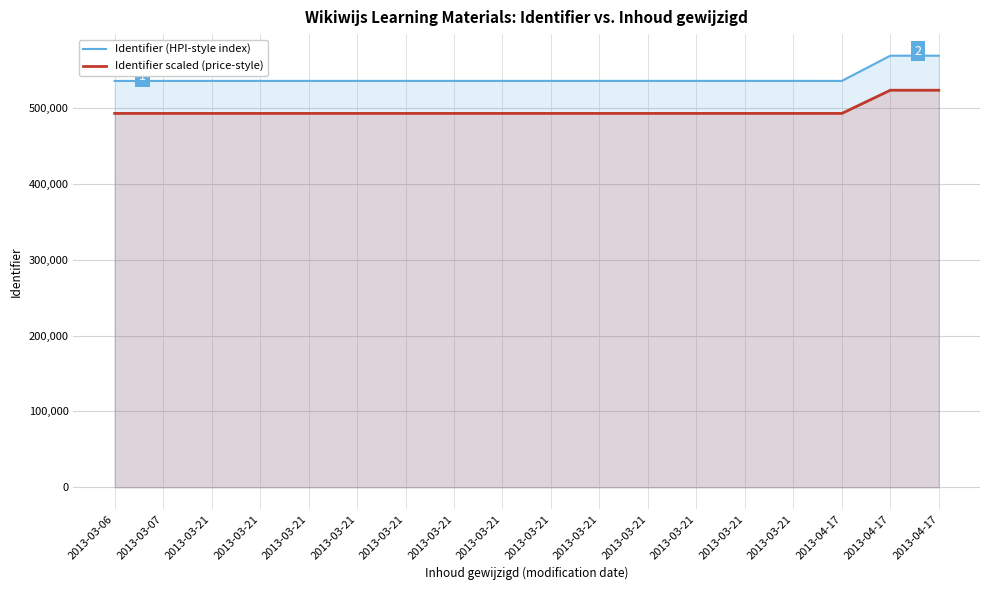

At how many categories does at least one series exceed 567589?

2